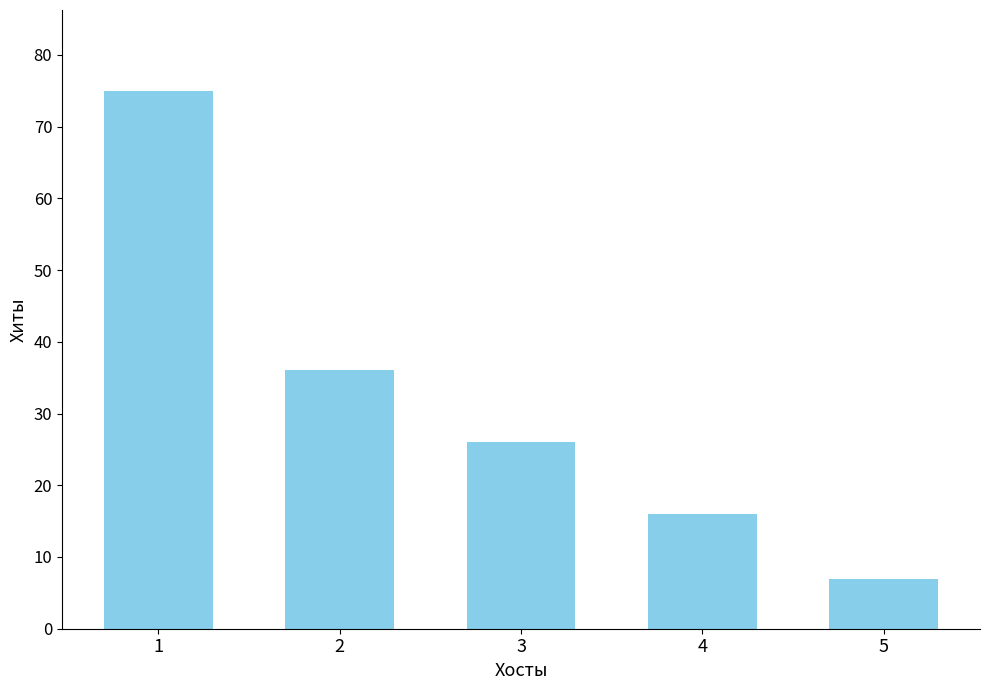

Does the chart contain any negative values?

No